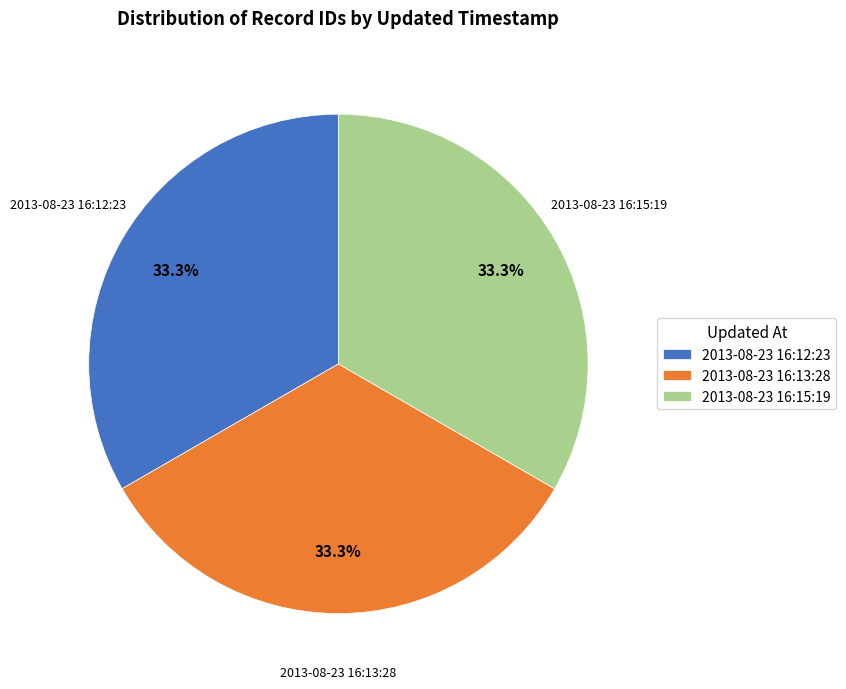

Is 2013-08-23 16:13:28 the majority of the pie?

No